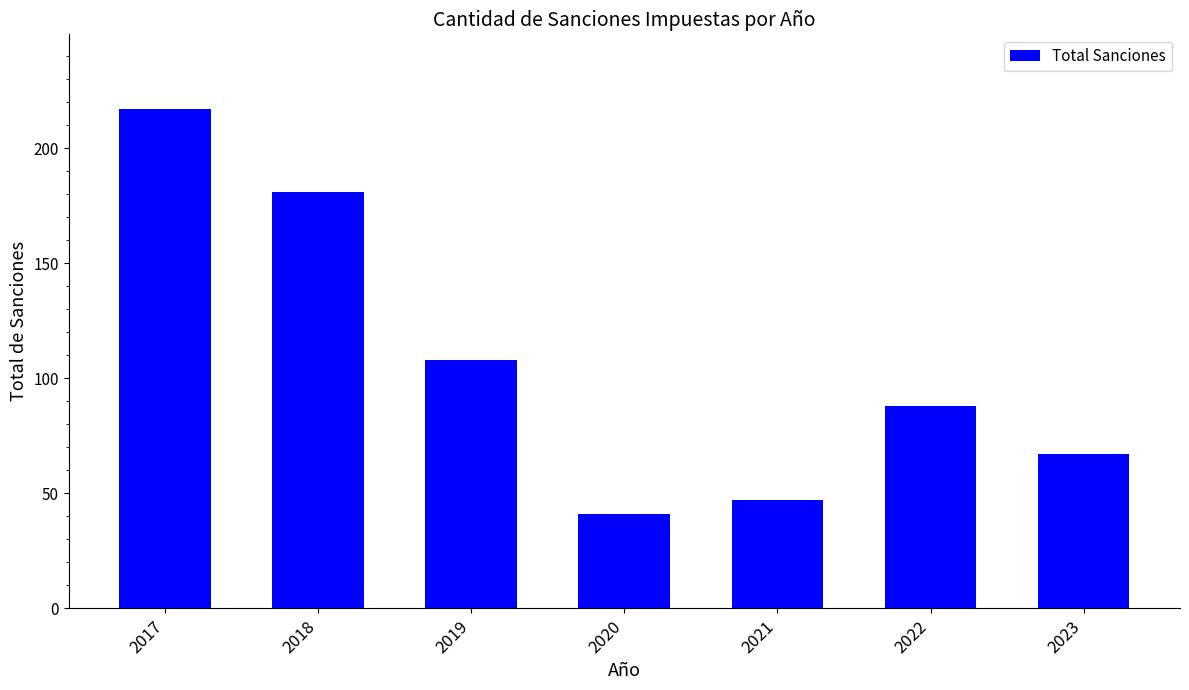

What is the average value?

107